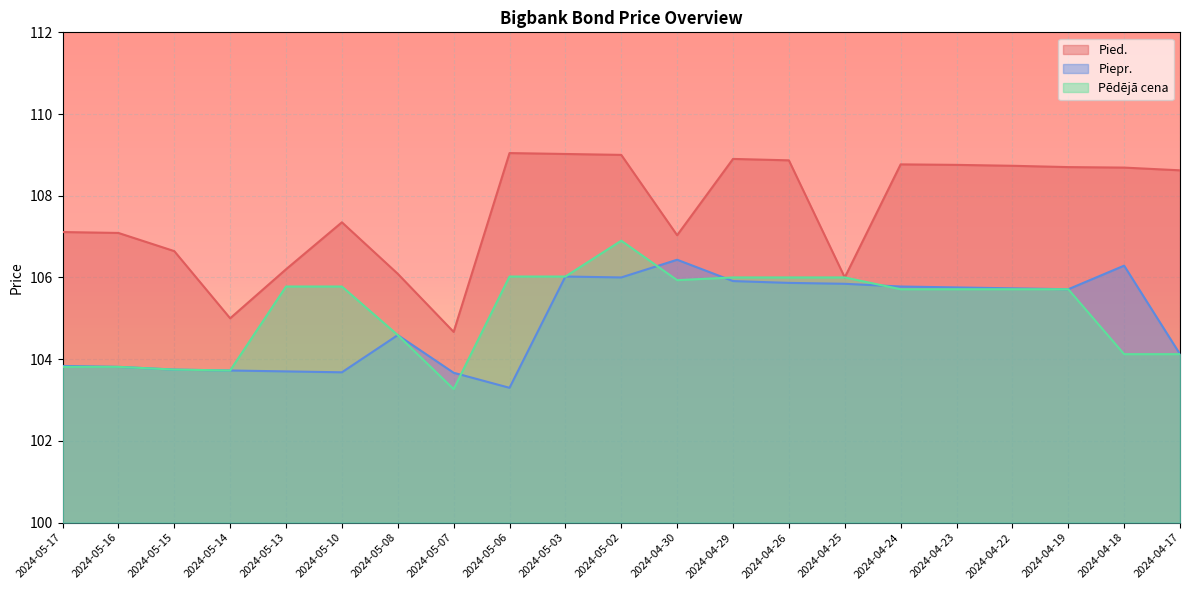

True or false: Pied. and Pēdējā cena cross at least once.

False